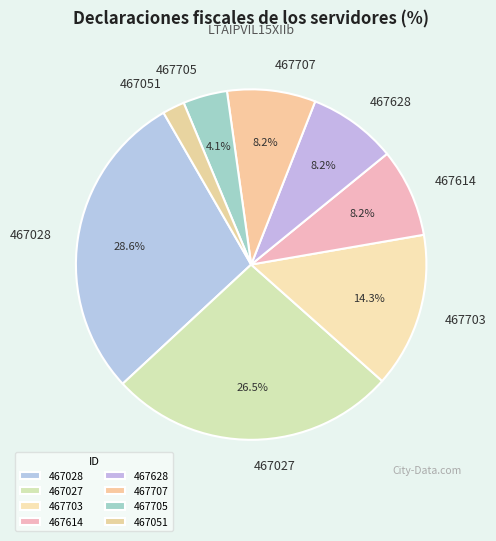

What percentage is NOT represented by 467614?

91.8%